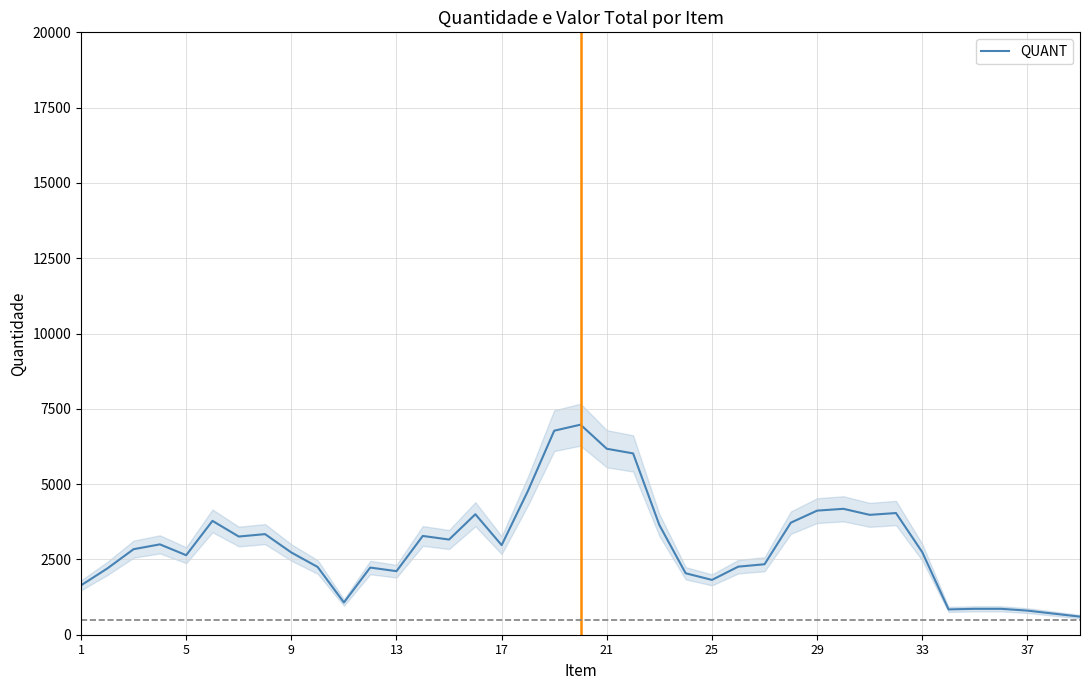

What is the minimum value for QUANT?

600